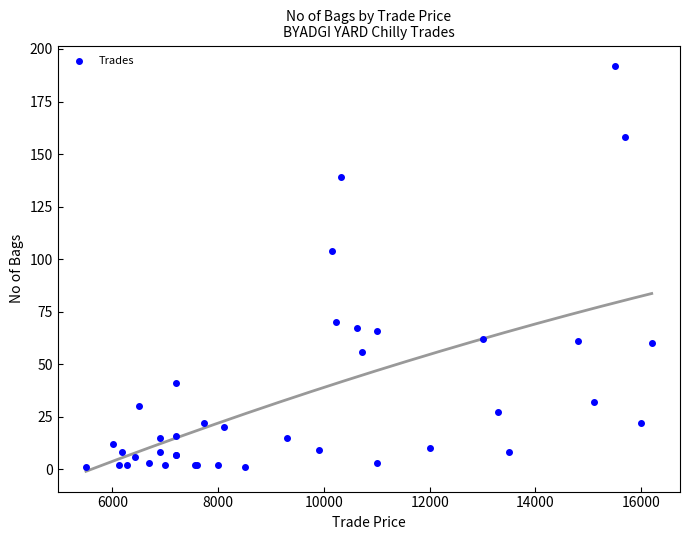

What Y value in the scatter plot is closest to 96?

104